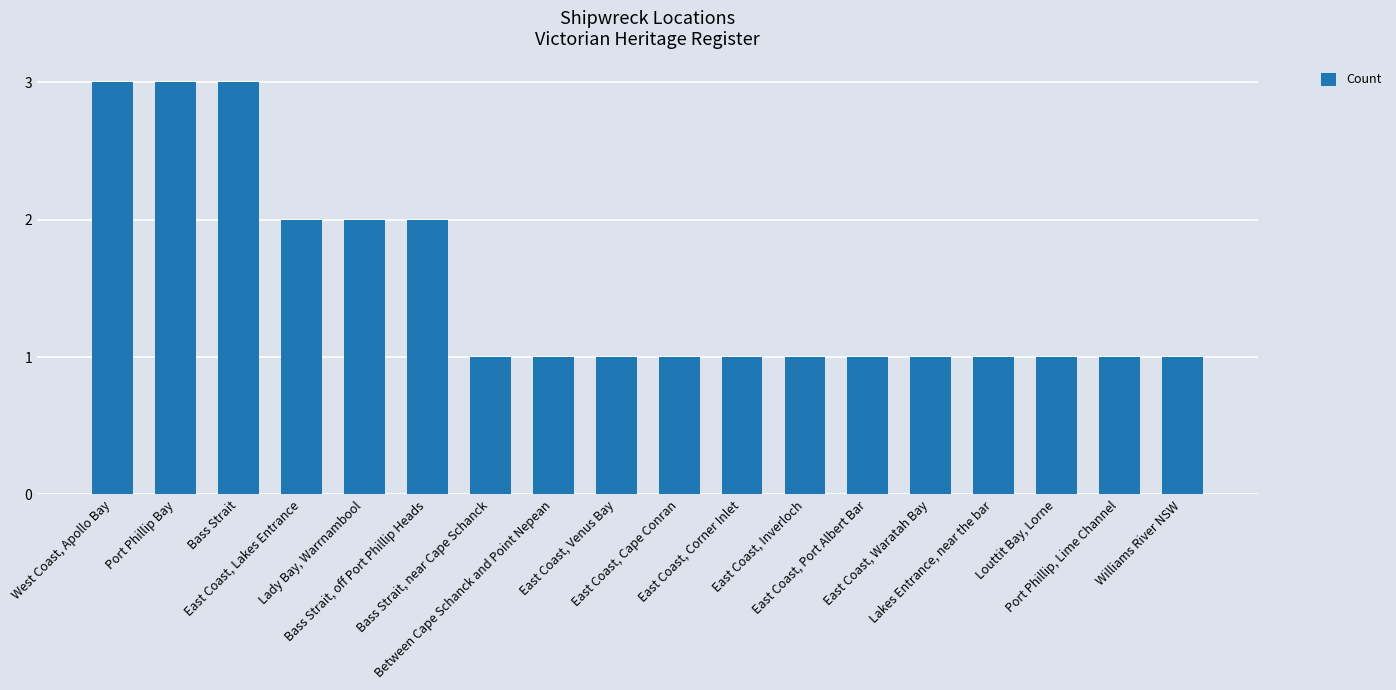

True or false: the data shows 1 at East Coast, Port Albert Bar.

True